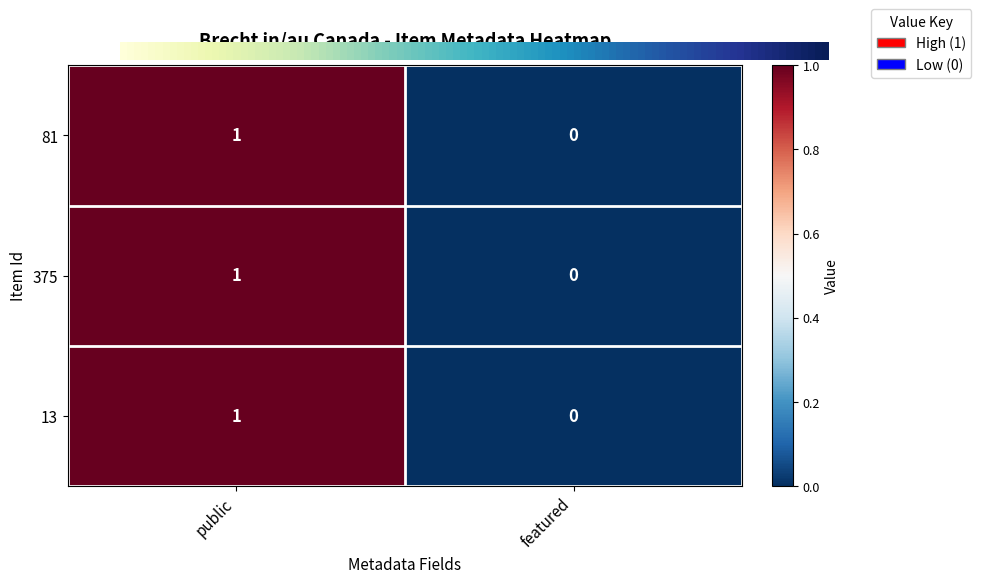

How many data points does each series have?

2